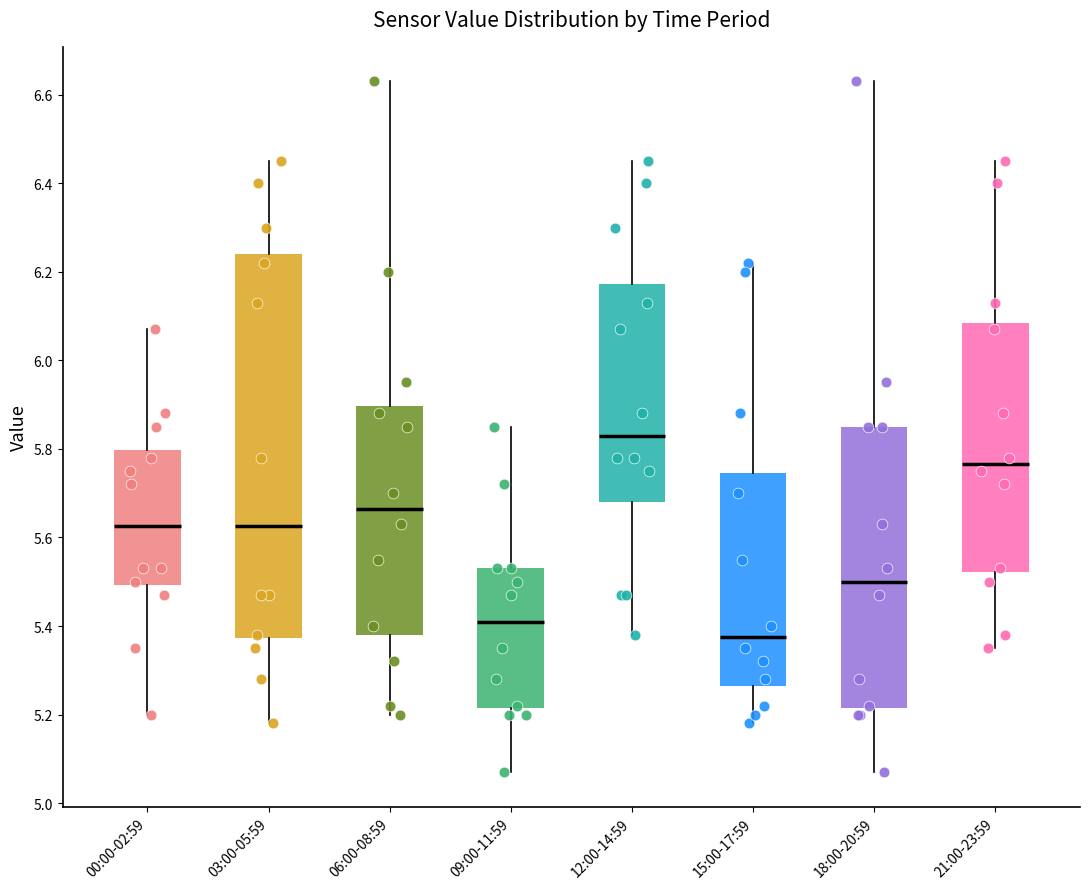

Which box is the tallest, from its lower edge to its upper edge?

03:00-05:59